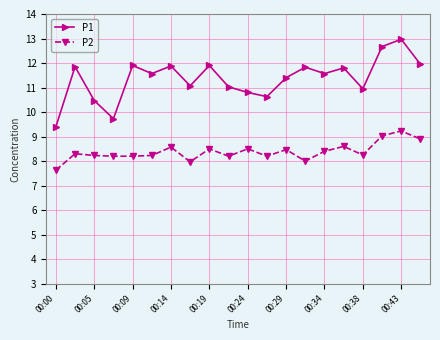

What is the smallest value displayed?

7.6